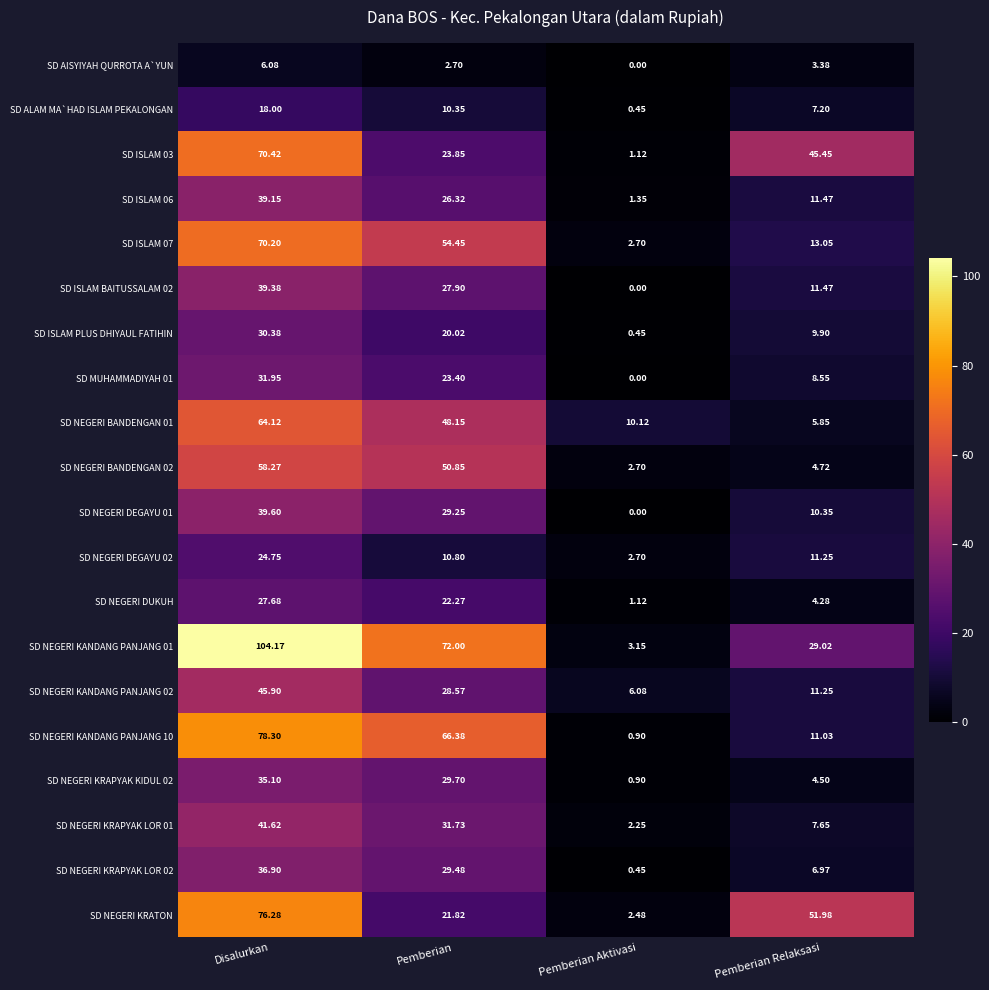

Which series changed the most between Pemberian and Pemberian Aktivasi?

SD NEGERI KANDANG PANJANG 01